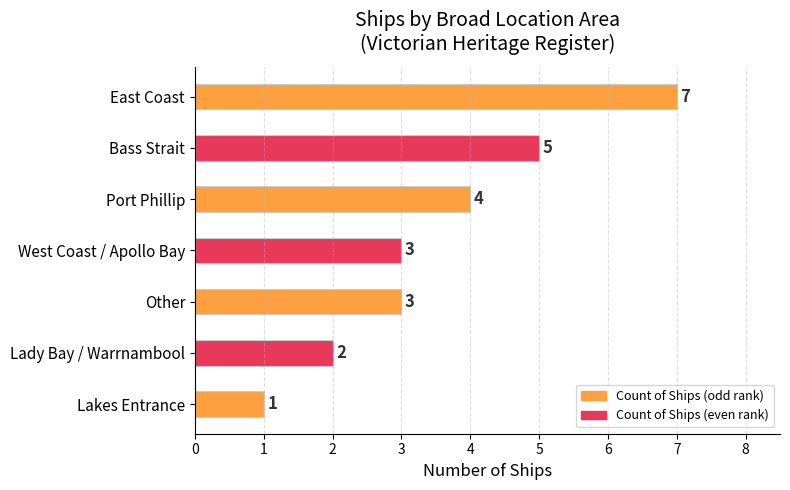

How many series are shown in this chart?

1